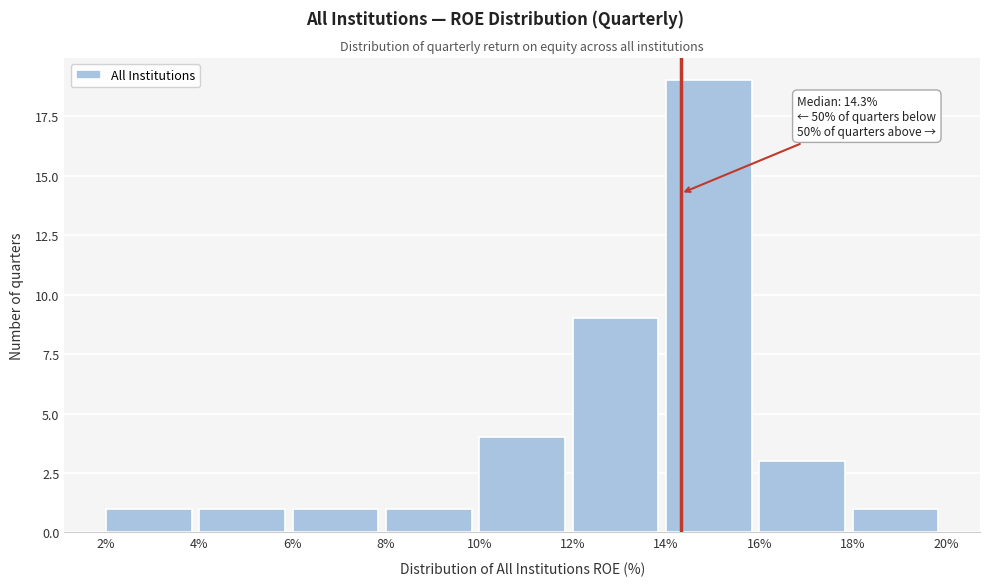

Which range on the x-axis has the tallest bar?

14% to 16%